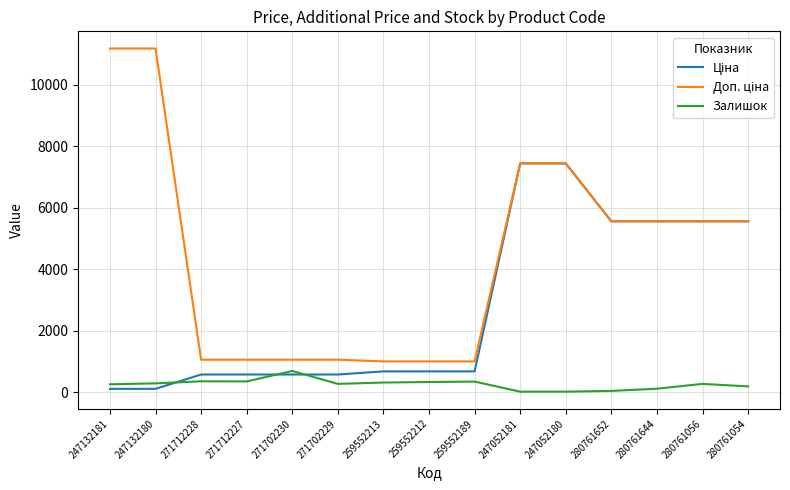

What is the spread (max minus min) of values at 271712227?

707.0